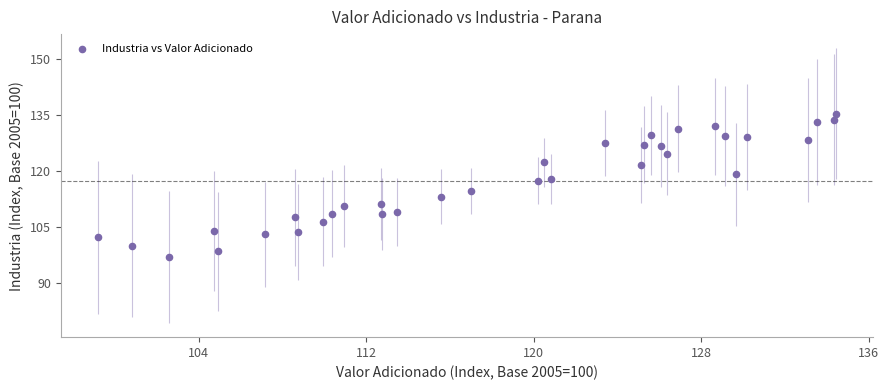

What is the range of X values (max minus min)?

35.3